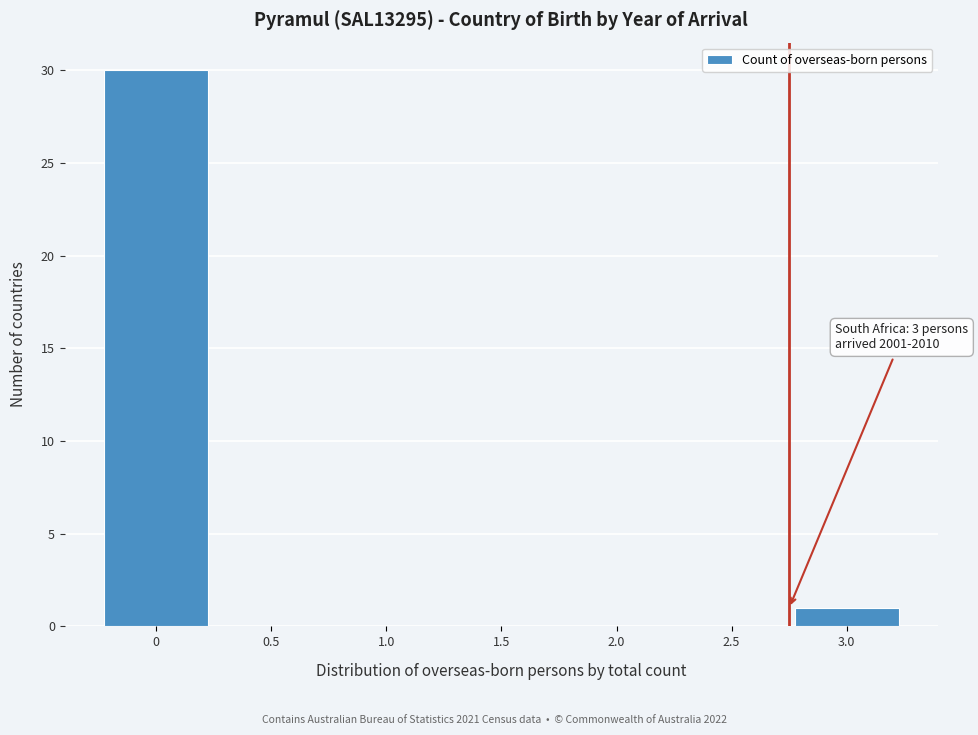

Reading left to right, what are all the values shown in this chart?

0=30	0.5=0	1.0=0	1.5=0	2.0=0	2.5=0	3.0=1